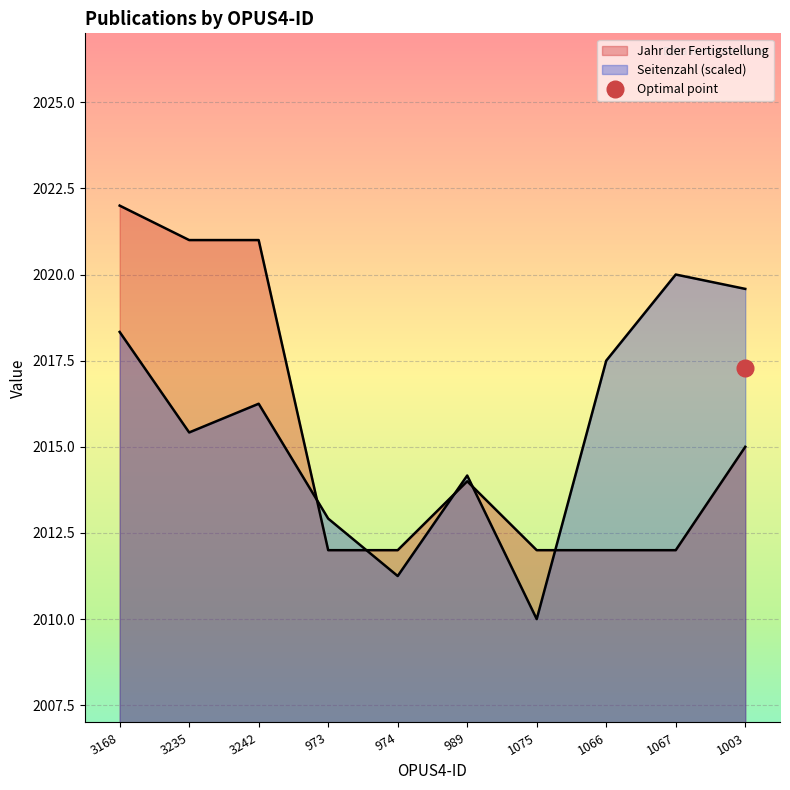

Where does the Seitenzahl series first go above 2016?

3168